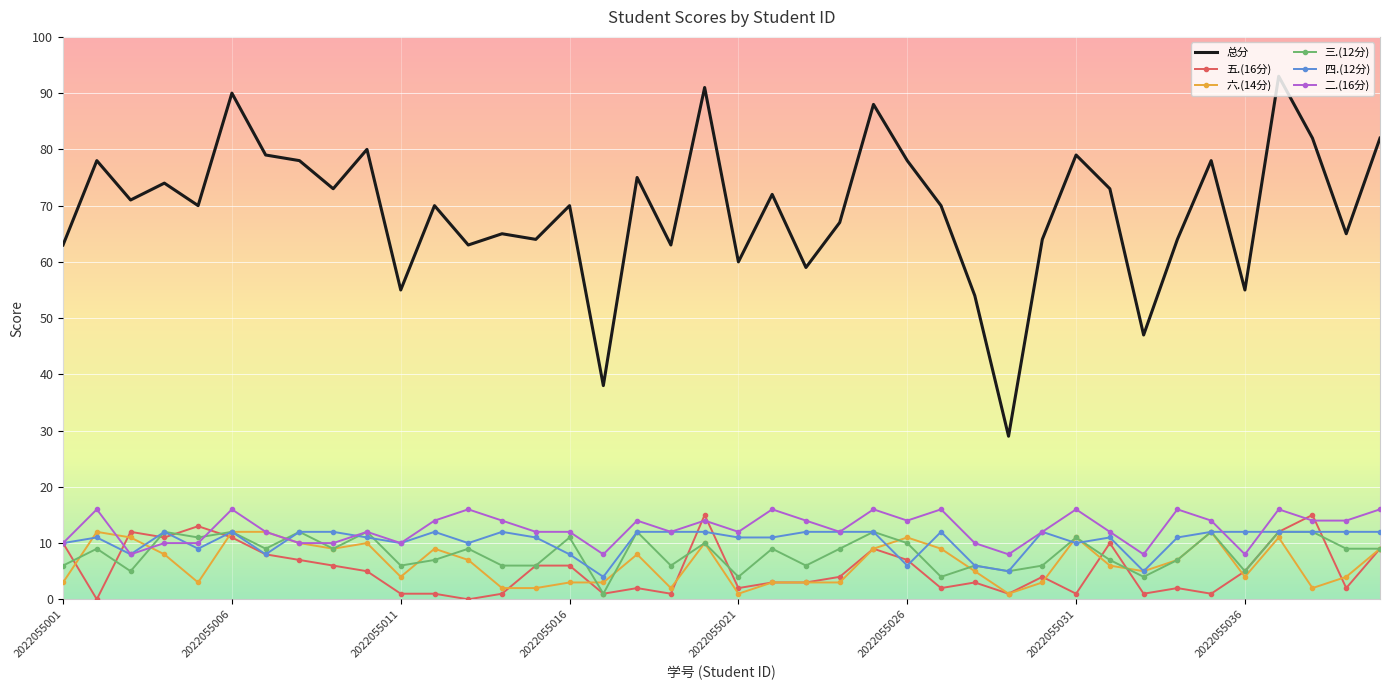

True or false: 六.(14分) and 总分 intersect in this chart.

False